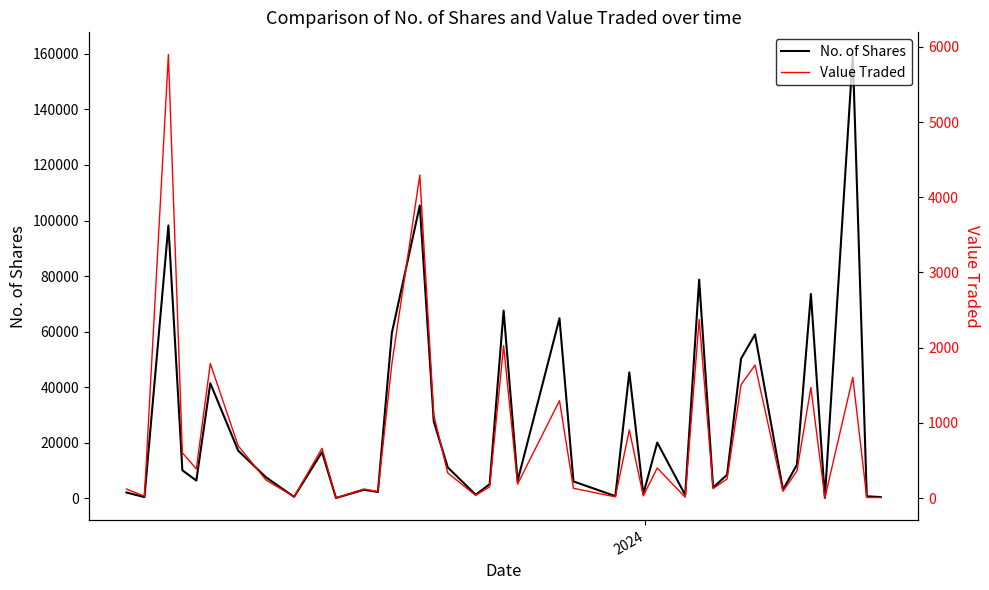

What is the maximum value for No. of Shares?

159808